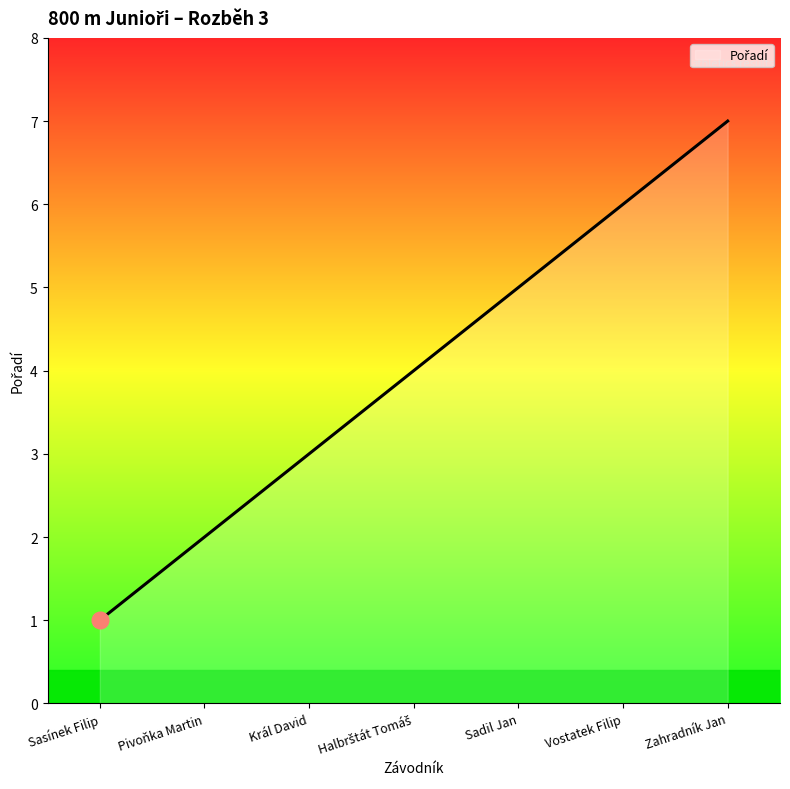

Reading right to left, list all the values displayed in this chart.

7	6	5	4	3	2	1